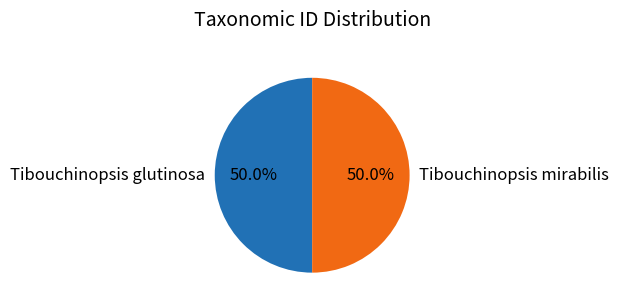

What is the ratio of the value at Tibouchinopsis mirabilis to the value at Tibouchinopsis glutinosa?

1.0